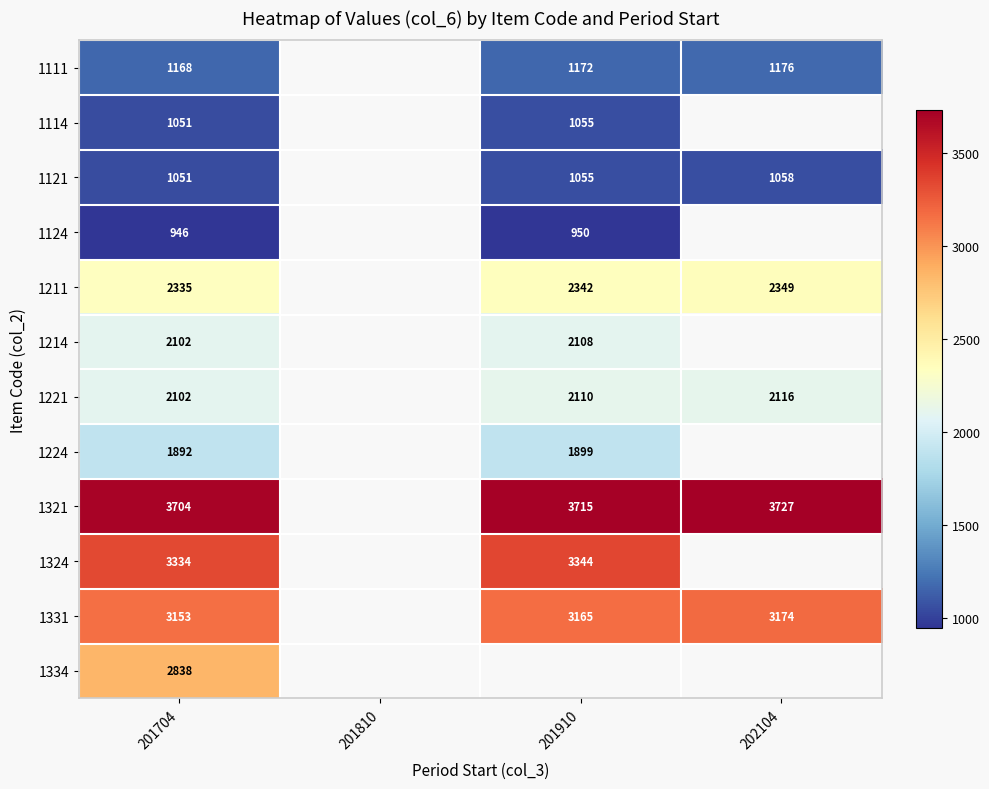

How many data points does each series have?

4